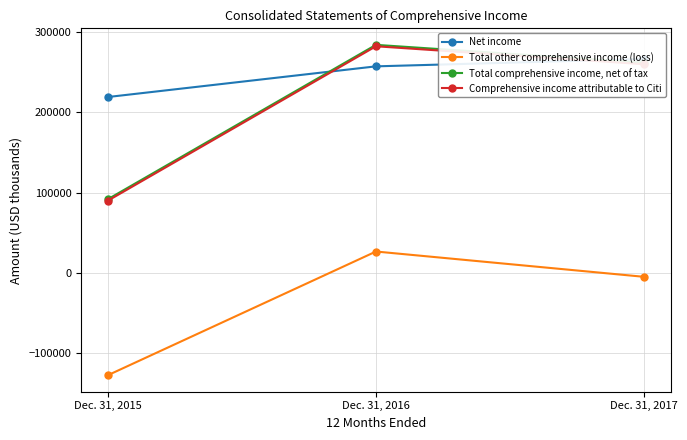

Which category has the highest value across all series?

Dec. 31, 2016